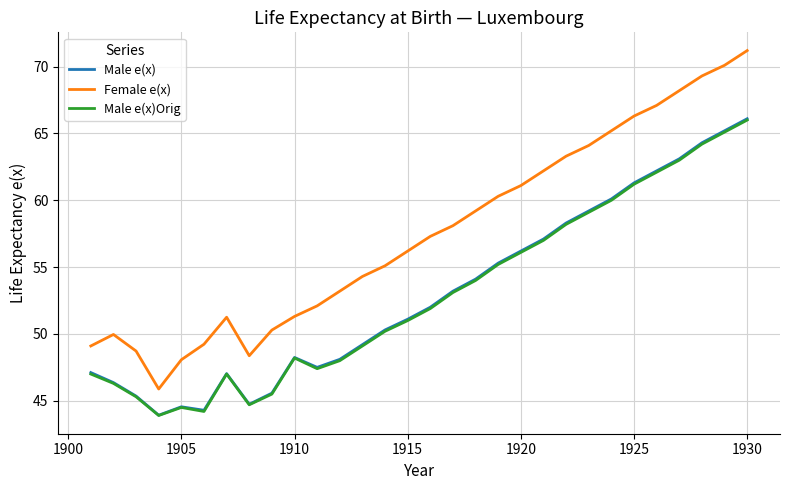

What is the minimum value shown in the chart?

43.9